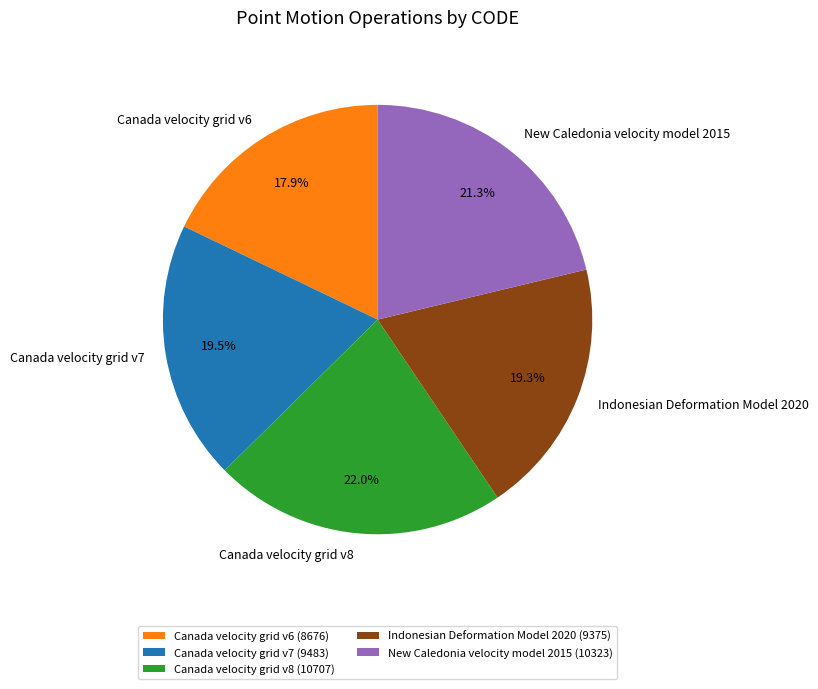

What is the smallest slice in the pie chart?

Canada velocity grid v6